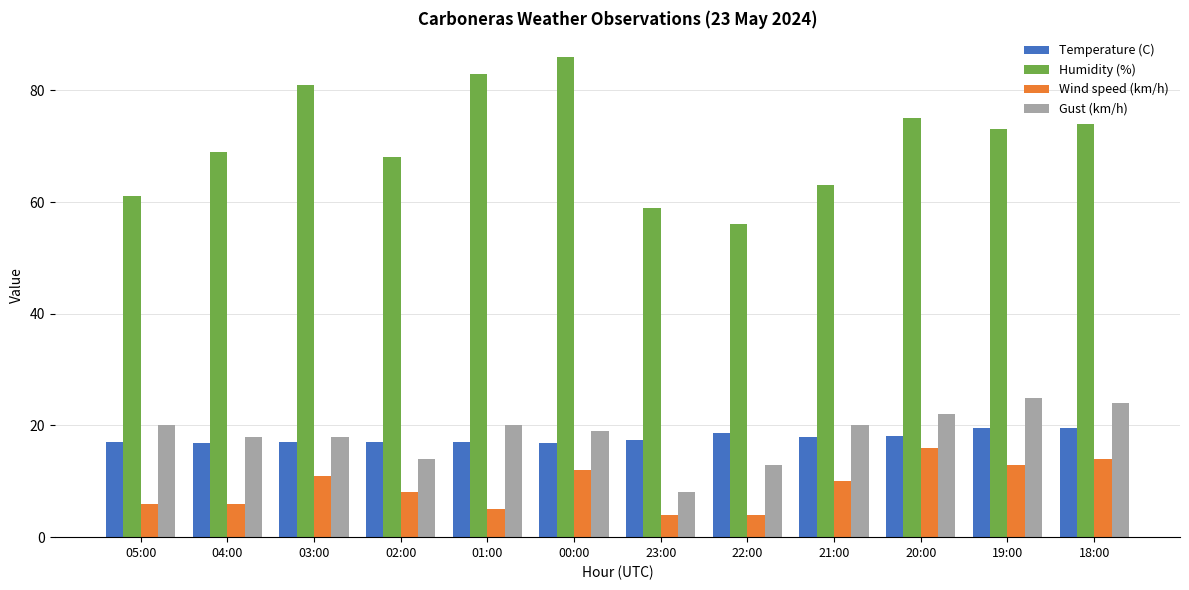

How many bars are there in total?

48